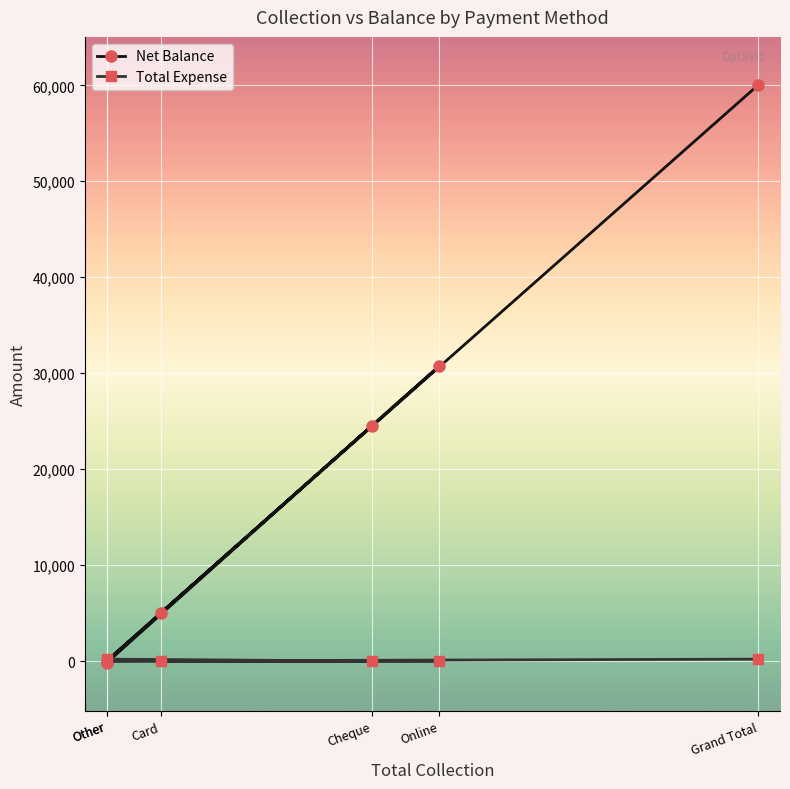

Which has a higher value, Card or Cheque?

Cheque